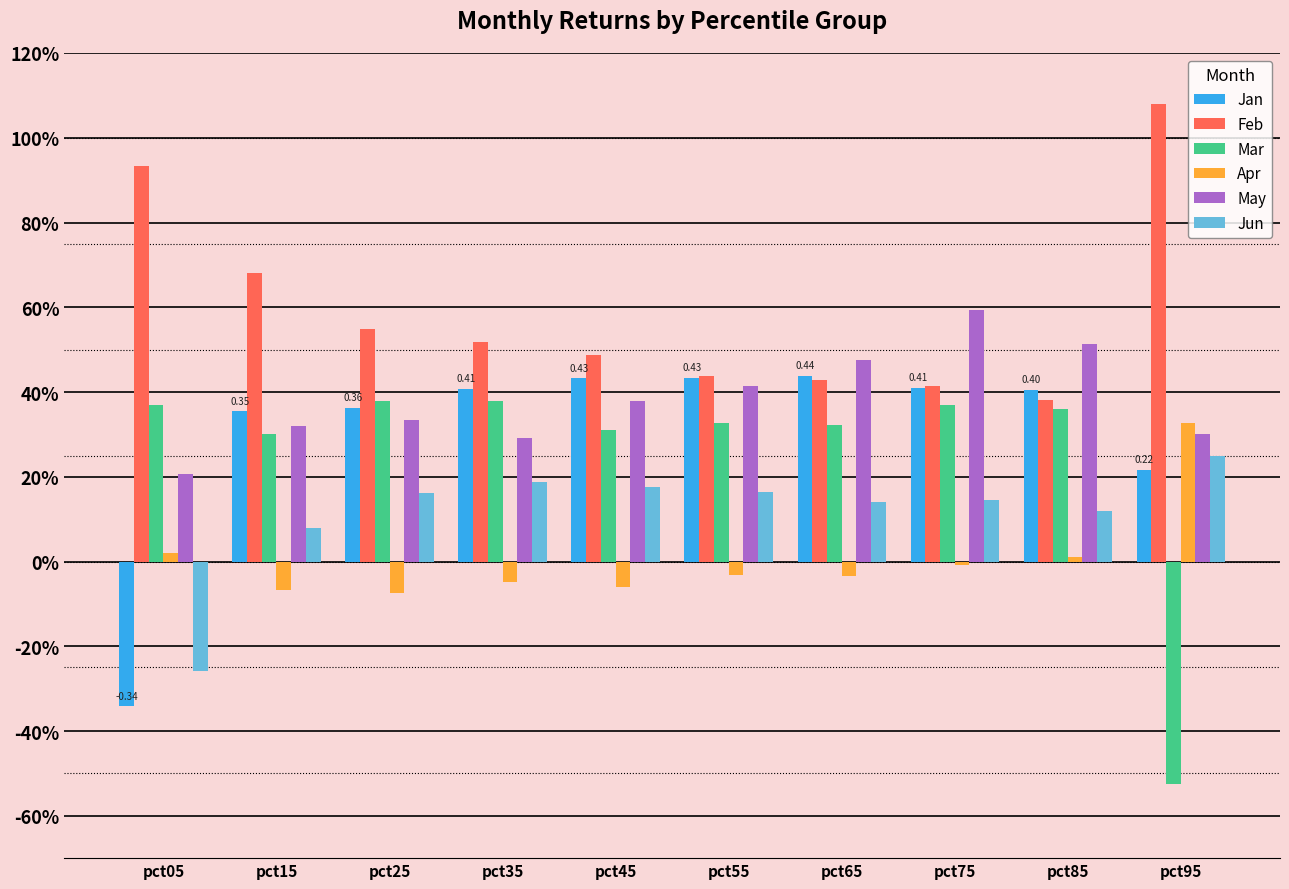

The Feb series shows 0.5 at pct45. True or false?

True